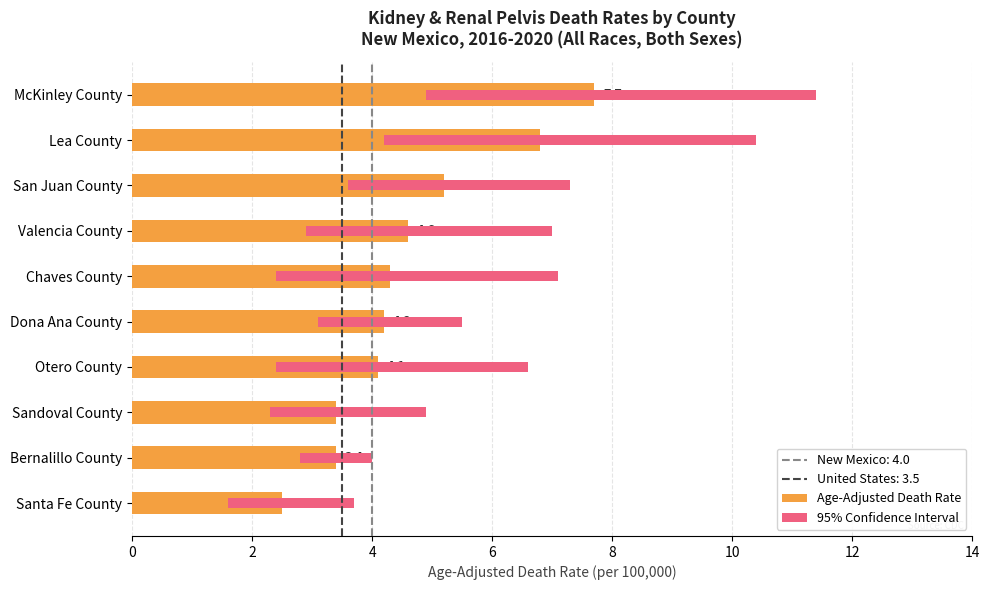

Which series has the largest total across all categories?

Age-Adjusted Death Rate